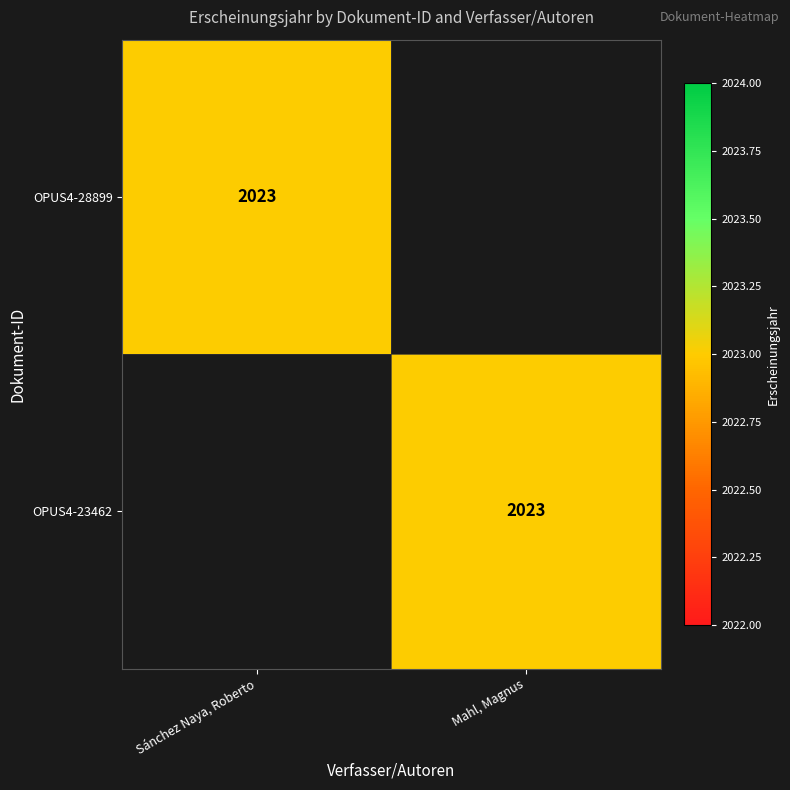

Is it true that OPUS4-23462 equals 3344 at Mahl, Magnus?

False